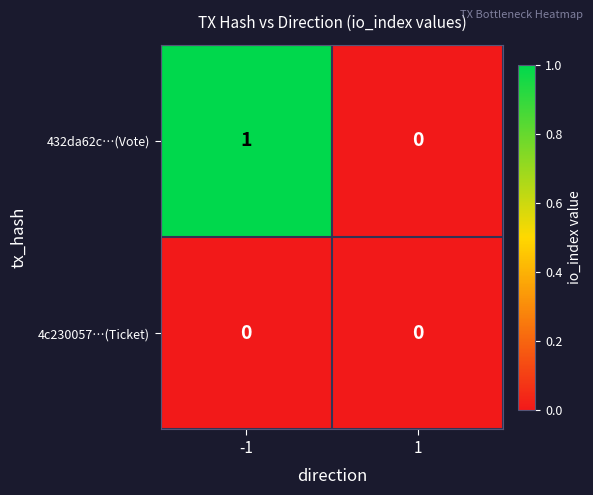

The value of 4c230057…(Ticket) at 1 is 0. True or false?

True